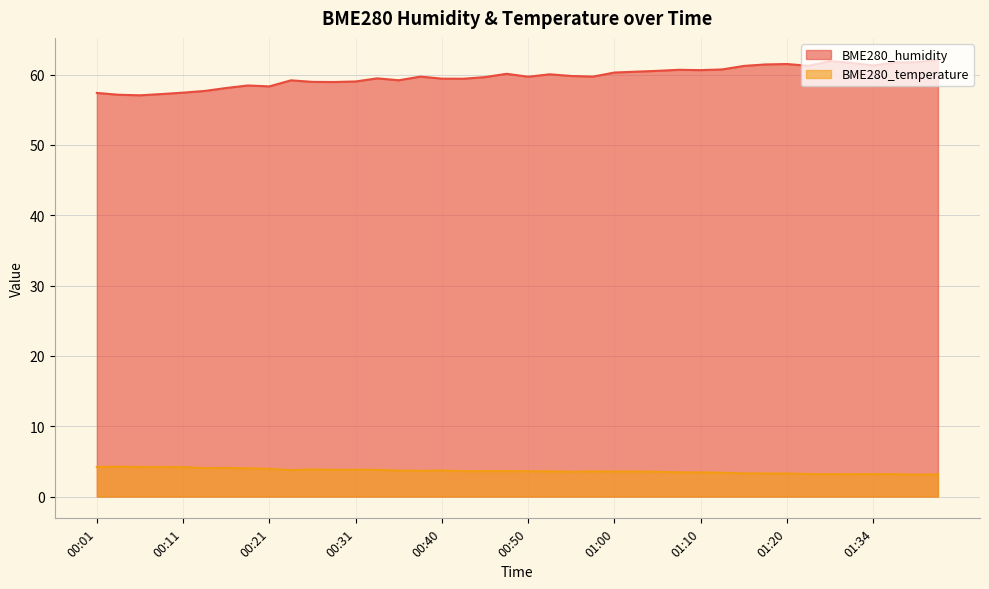

True or false: BME280_temperature and BME280_humidity intersect in this chart.

False